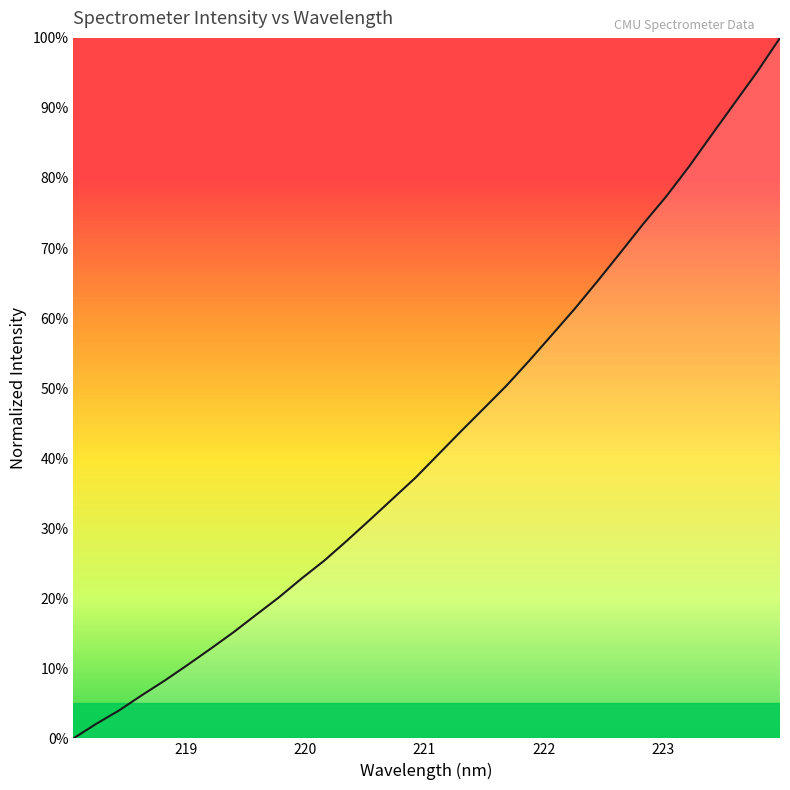

What is the greatest value displayed?

1.0